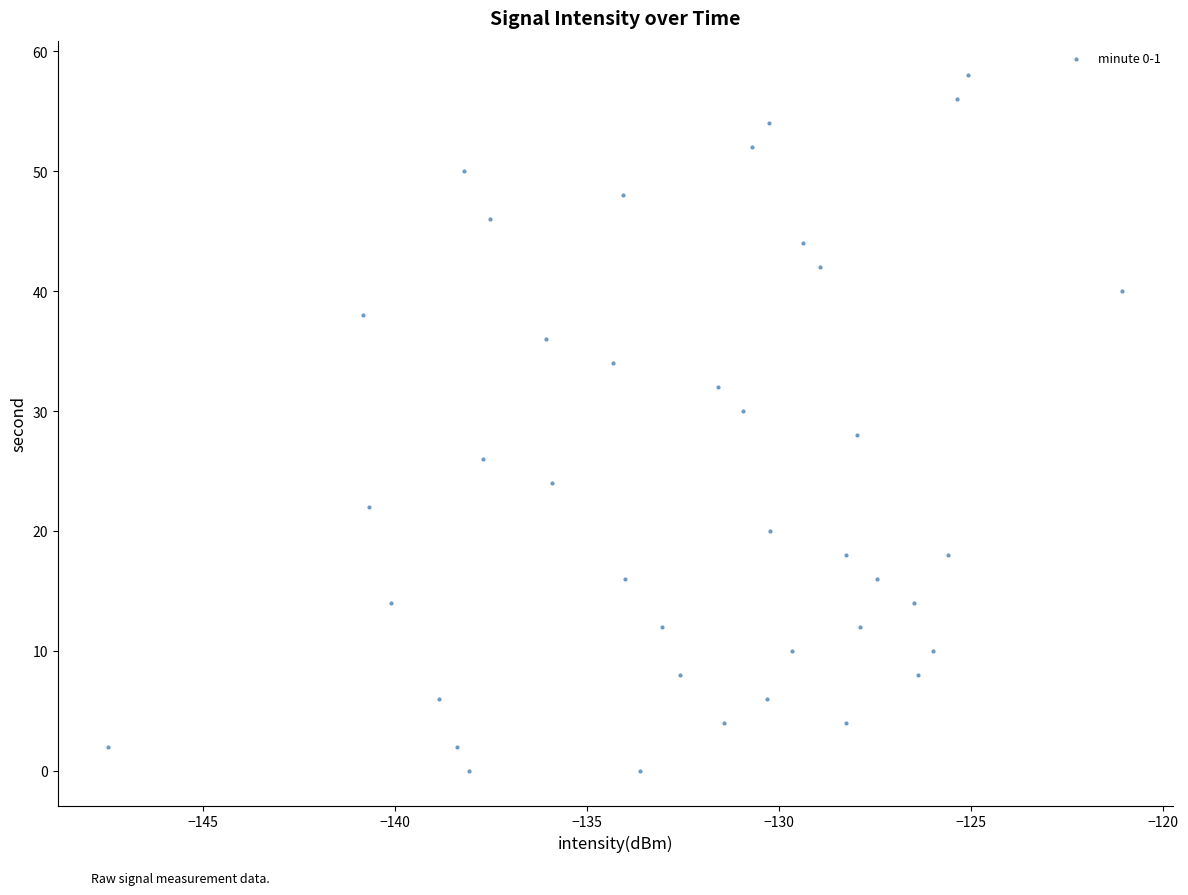

What is the range of Y values (max minus min)?

58